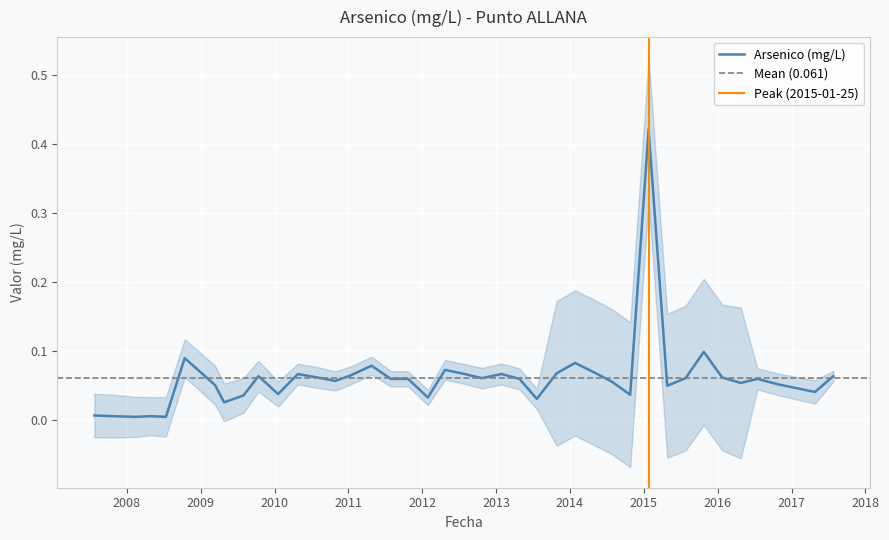

Rank the categories by value from lowest to highest.

2008-02-11, 2008-07-12, 2007-10-24, 2008-04-27, 2007-07-24, 2009-04-26, 2013-07-21, 2012-01-29, 2009-07-31, 2014-10-26, 2010-01-18, 2017-04-27, 2015-04-27, 2009-03-12, 2016-10-27, 2016-04-25, 2014-07-27, 2010-10-28, 2011-07-30, 2011-10-23, 2013-04-26, 2016-07-16, 2012-10-22, 2015-07-27, 2010-07-31, 2016-01-24, 2009-10-13, 2017-07-27, 2011-01-12, 2010-04-26, 2012-07-29, 2013-01-27, 2013-10-27, 2014-04-26, 2012-04-23, 2011-04-25, 2014-01-26, 2008-10-13, 2015-10-25, 2015-01-25